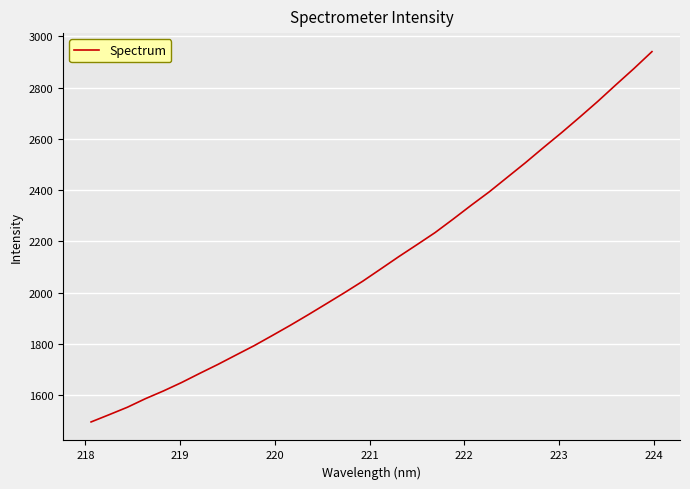

What is the difference between the maximum and minimum values?

1445.1